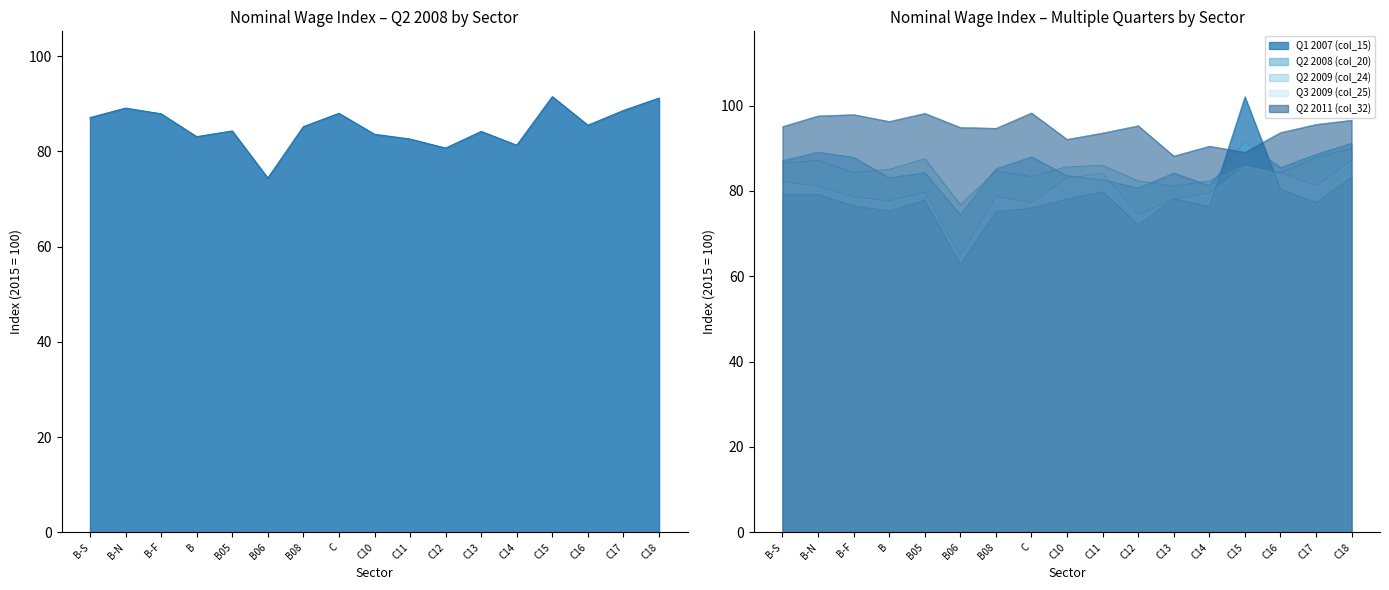

At which category does Q2 2008 (col_20) reach its first local valley?

B